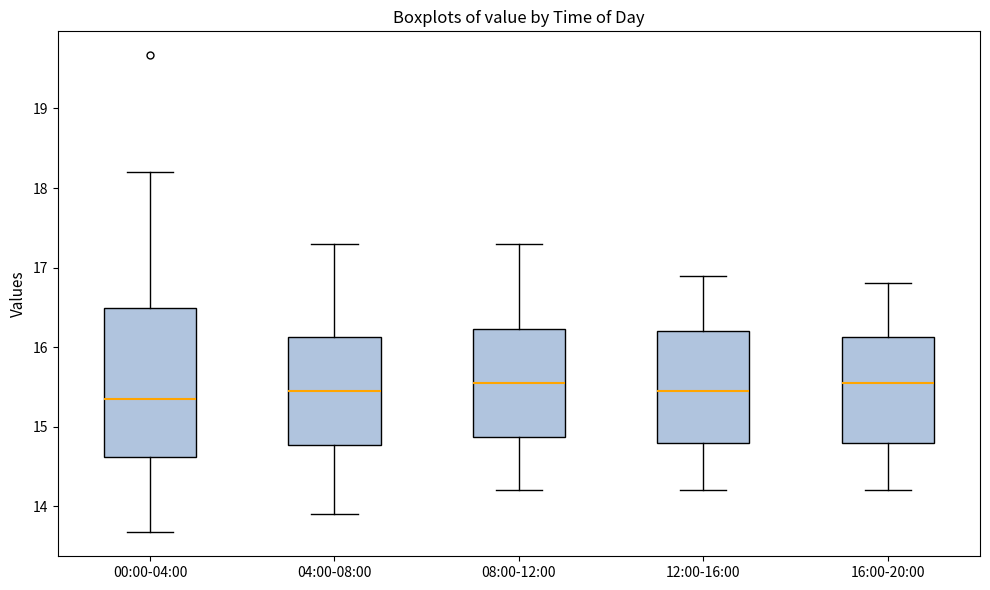

Which box is the tallest, from its lower edge to its upper edge?

00:00-04:00